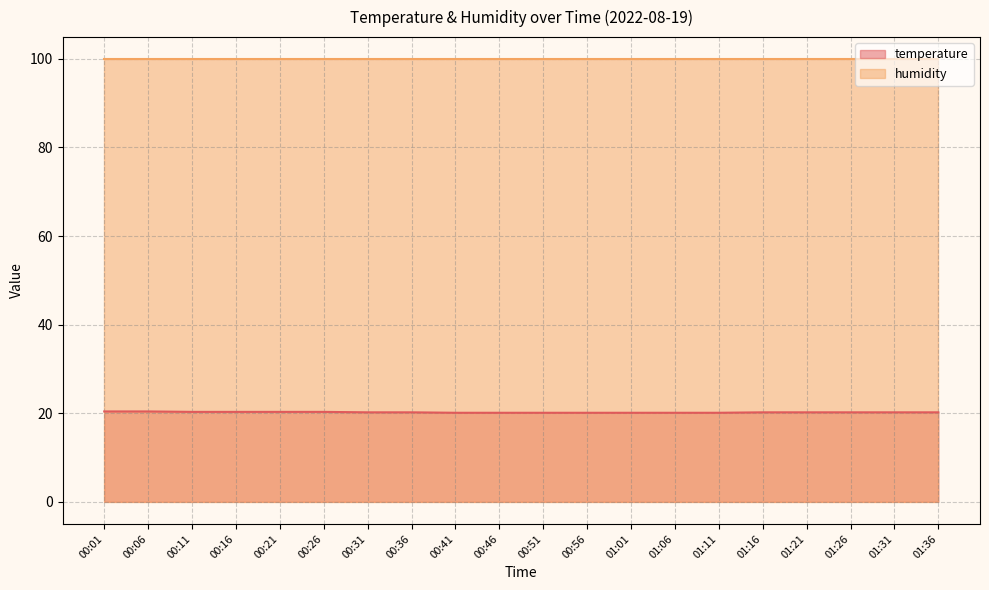

Count the values in the range 20 to 21.

20